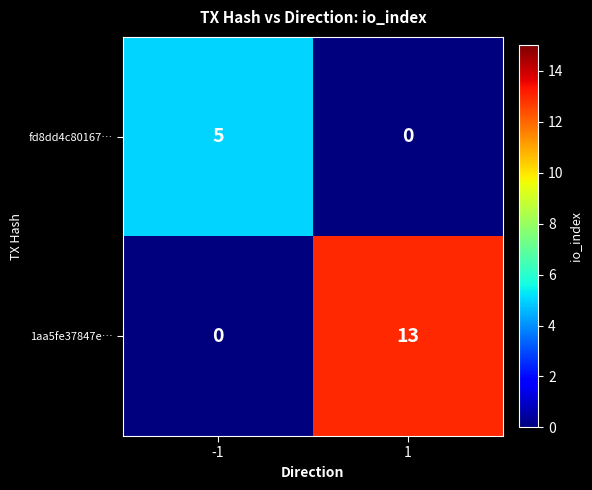

At how many categories does at least one series exceed 9?

1